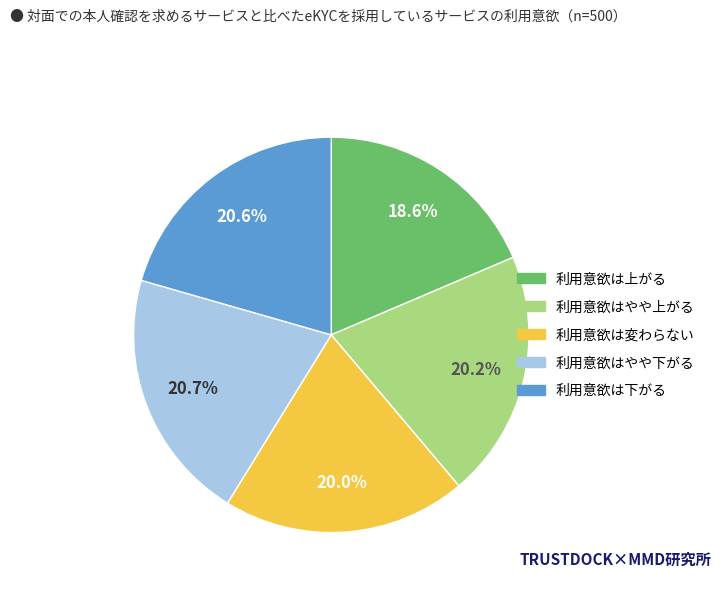

Count the number of slices in the pie.

5